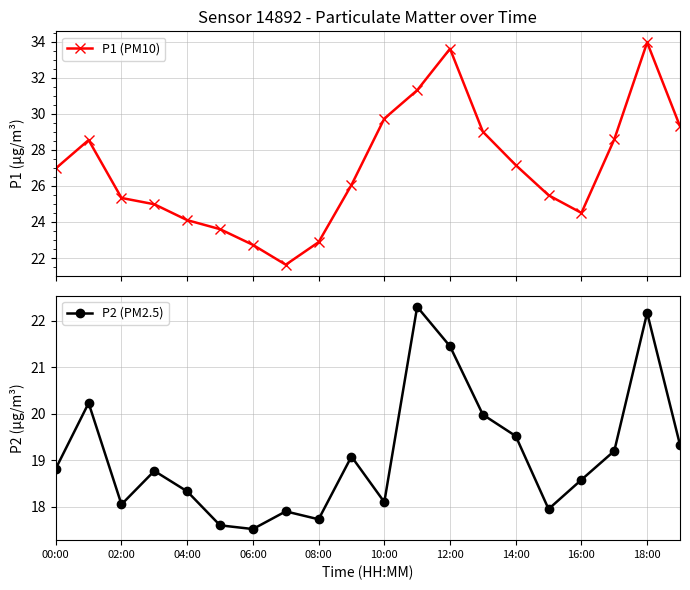

What is the value of the P1 (PM10) point at the 11th from the left?

29.7